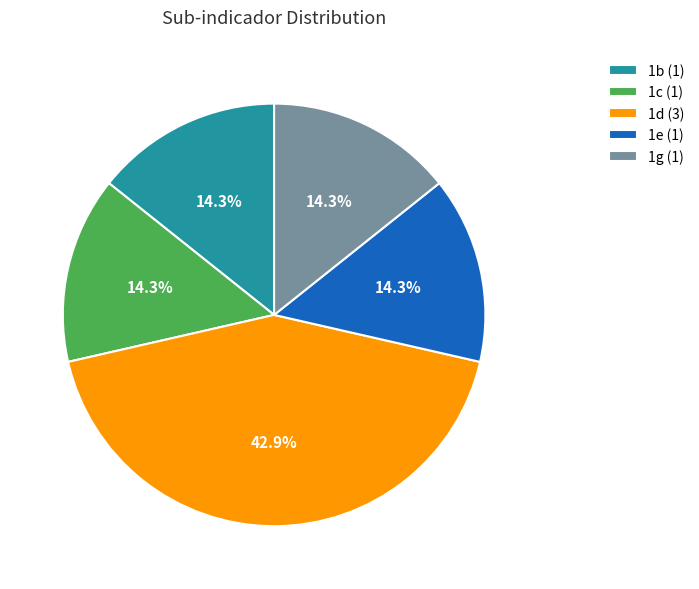

Do 1b and 1c together represent more than half of the pie?

No